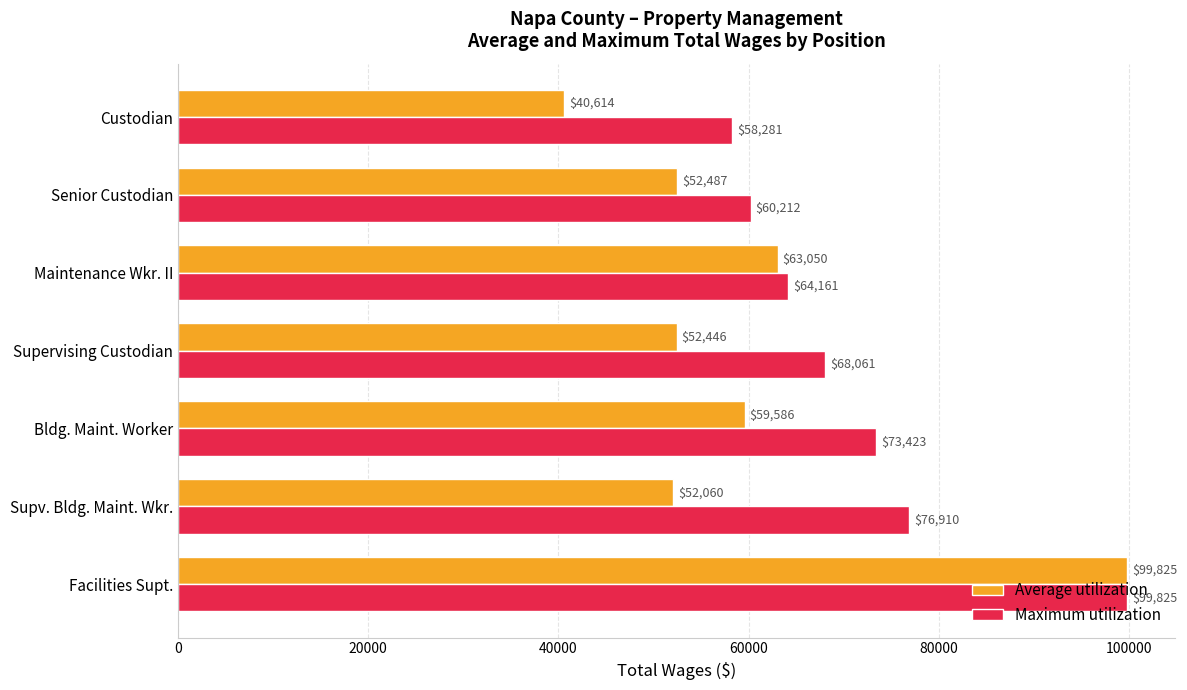

What value does the Average utilization series have at Senior Custodian?

52487.2